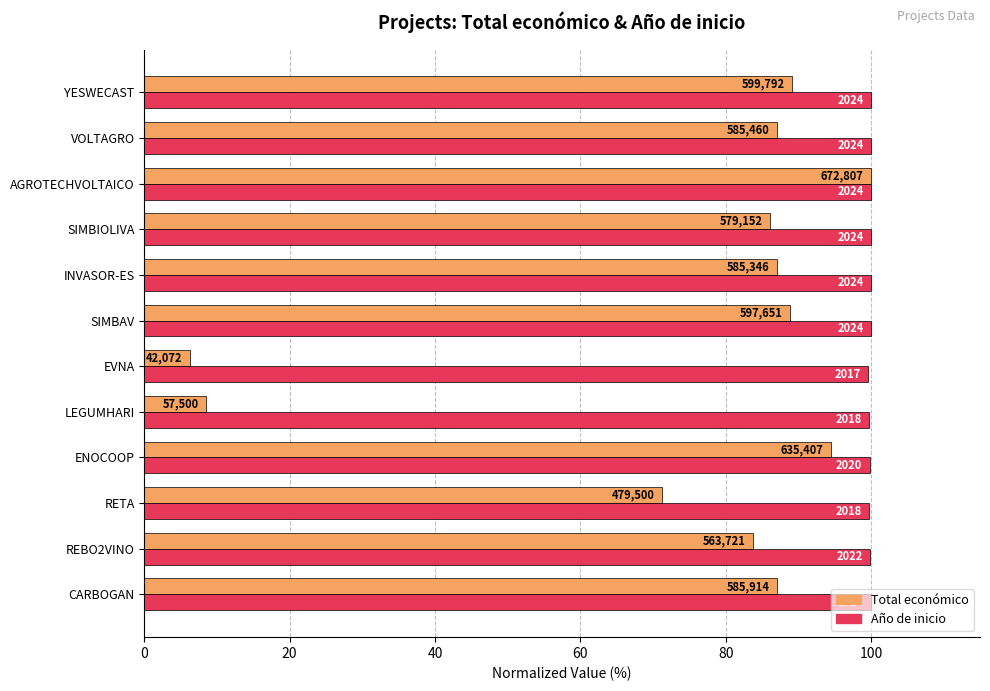

What is the value of the Total económico bar at the 7th from the left?

88.8